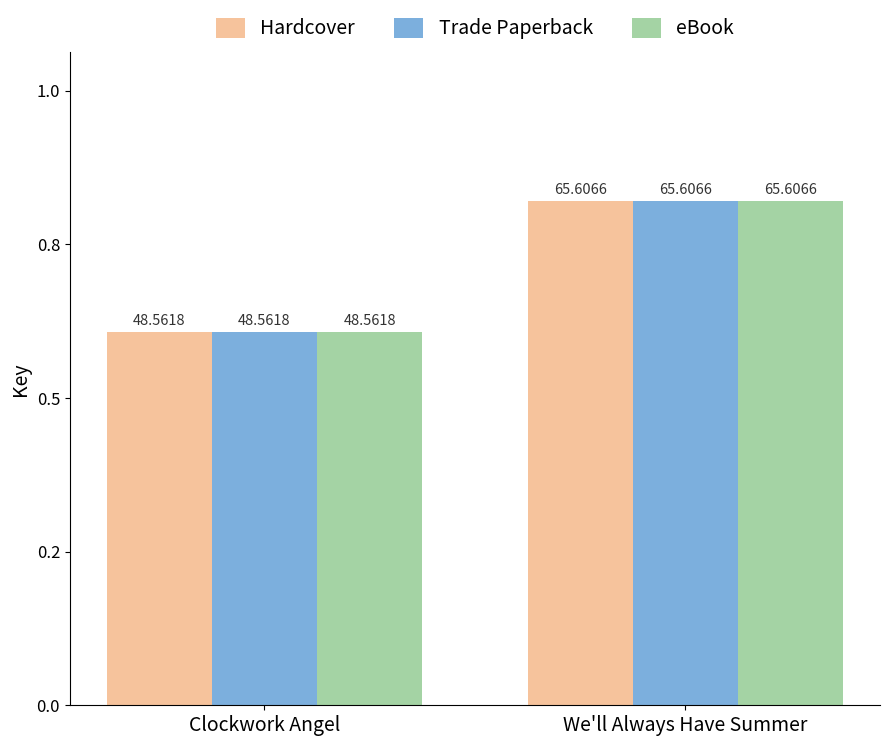

What are all the series names shown in the legend?

Hardcover, Trade Paperback, eBook